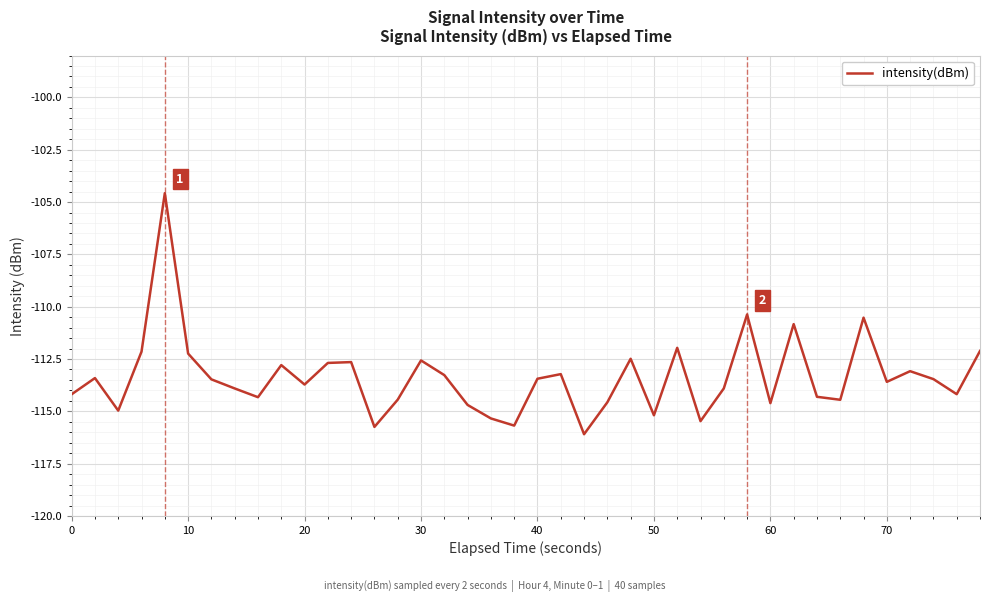

What is the minimum value shown in the chart?

-116.1